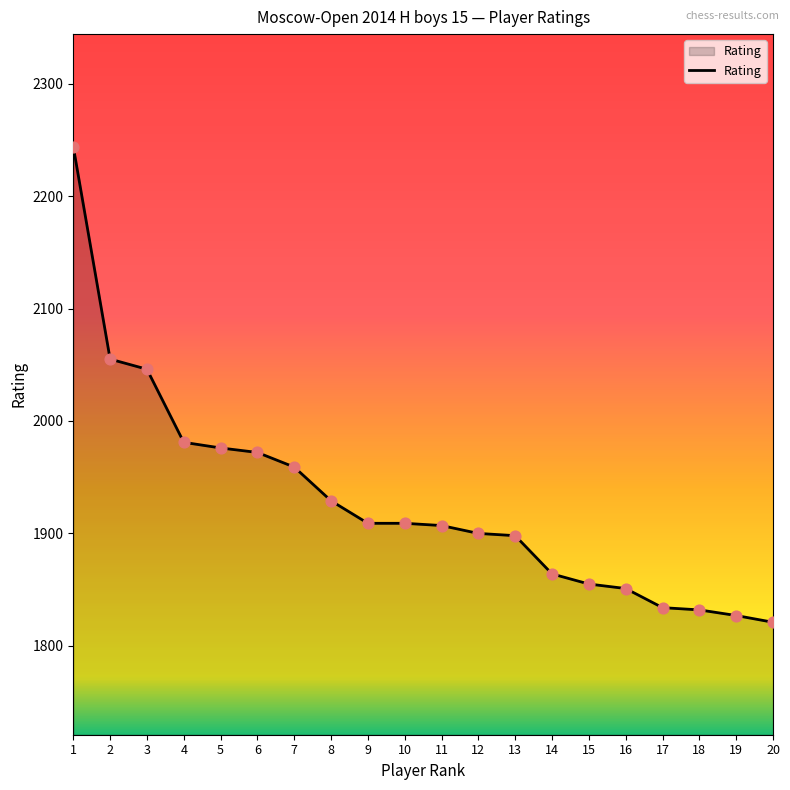

Between 6 and 8, which is larger?

6